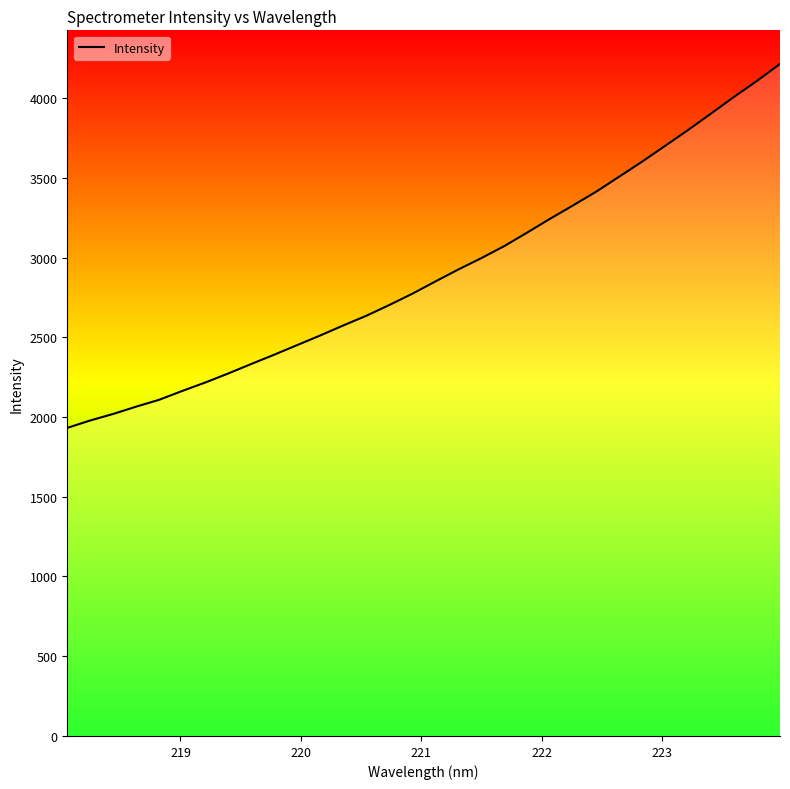

True or false: there are more than 0 points higher than both neighbors.

False